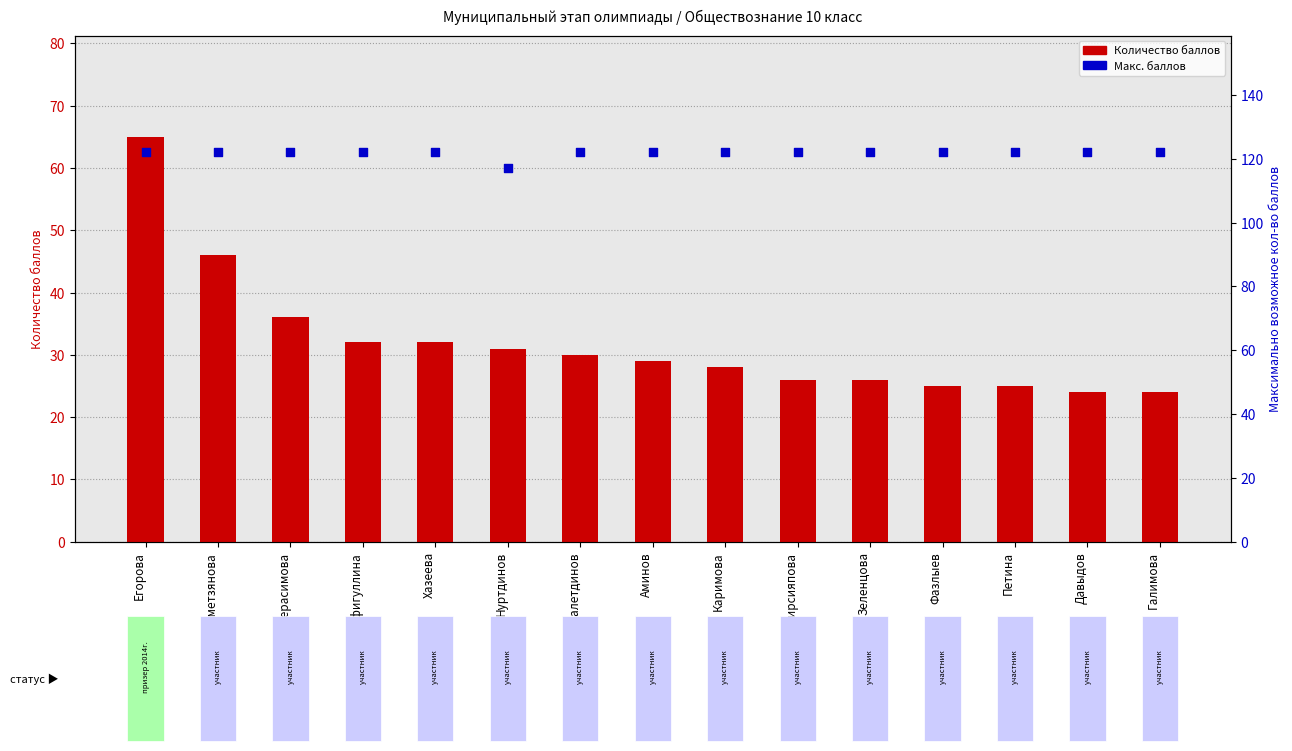

Which series has the largest total across all categories?

Макс. баллов